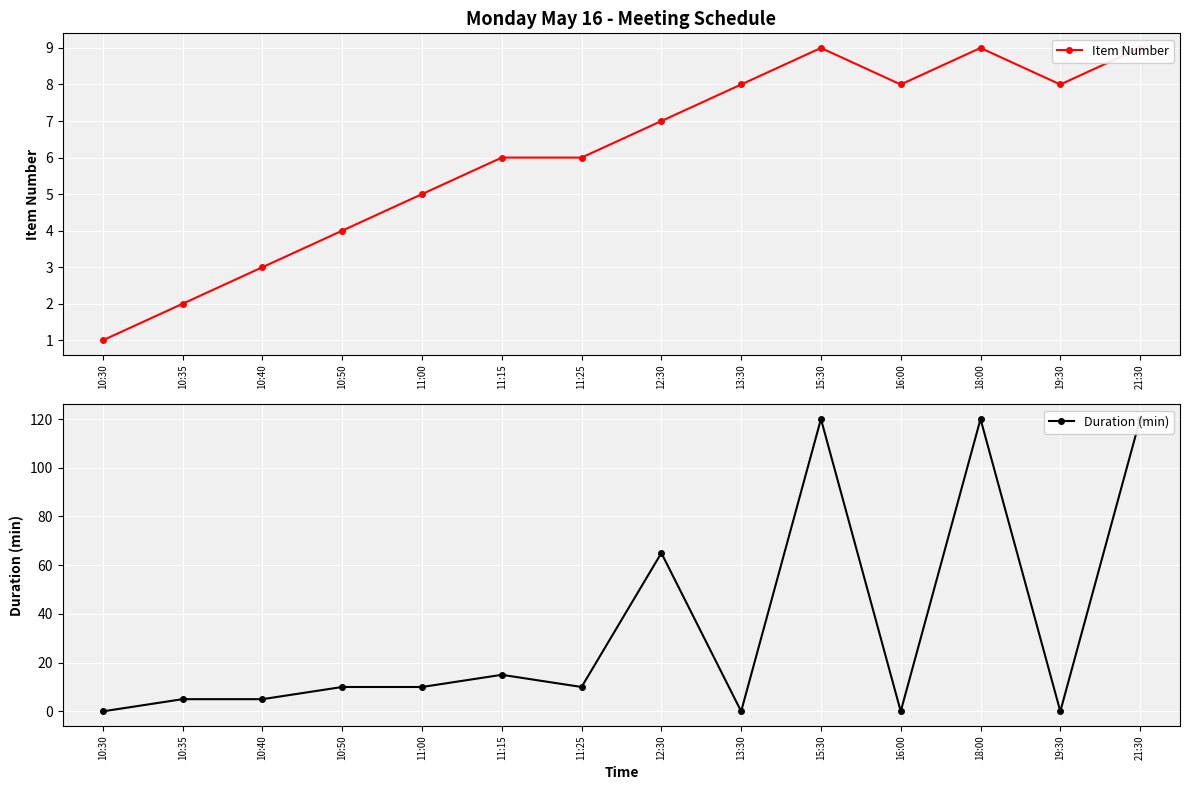

Reading right to left, transcribe all the data shown in this chart.

Item Number: 9	8	9	8	9	8	7	6	6	5	4	3	2	1
Duration (min): 120	0	120	0	120	0	65	10	15	10	10	5	5	0